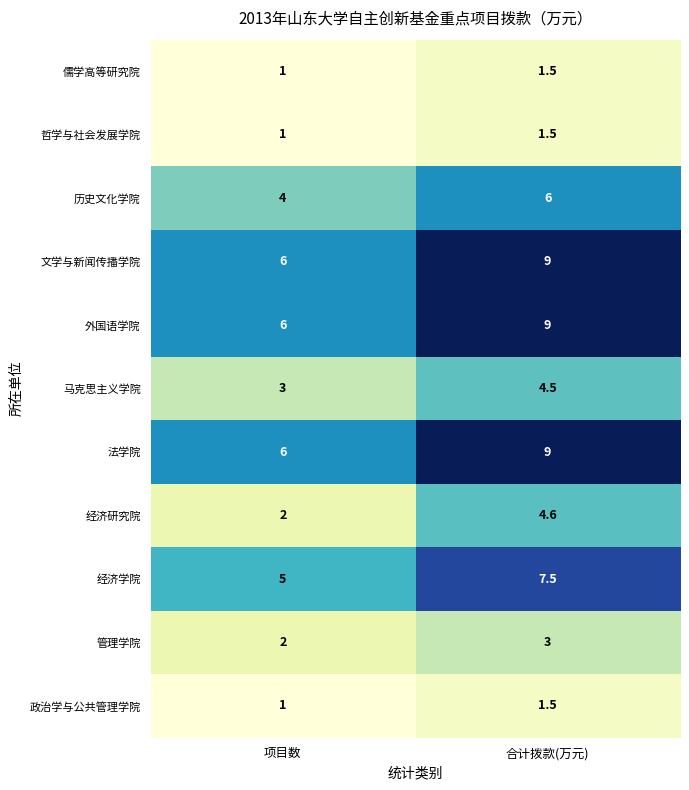

Is it true that 哲学与社会发展学院 equals 1.0 at 项目数?

True